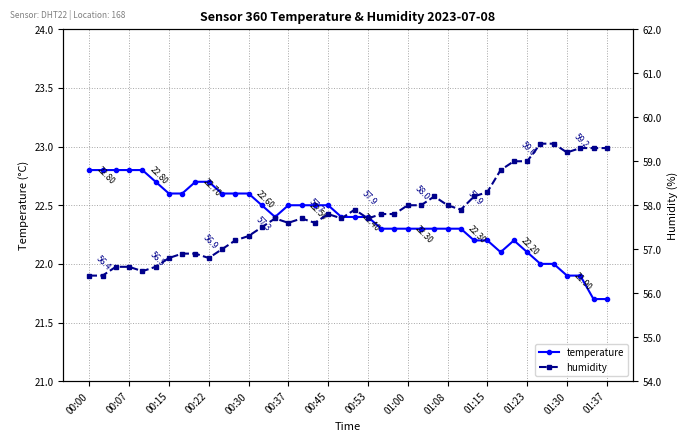

True or false: humidity and temperature intersect in this chart.

False